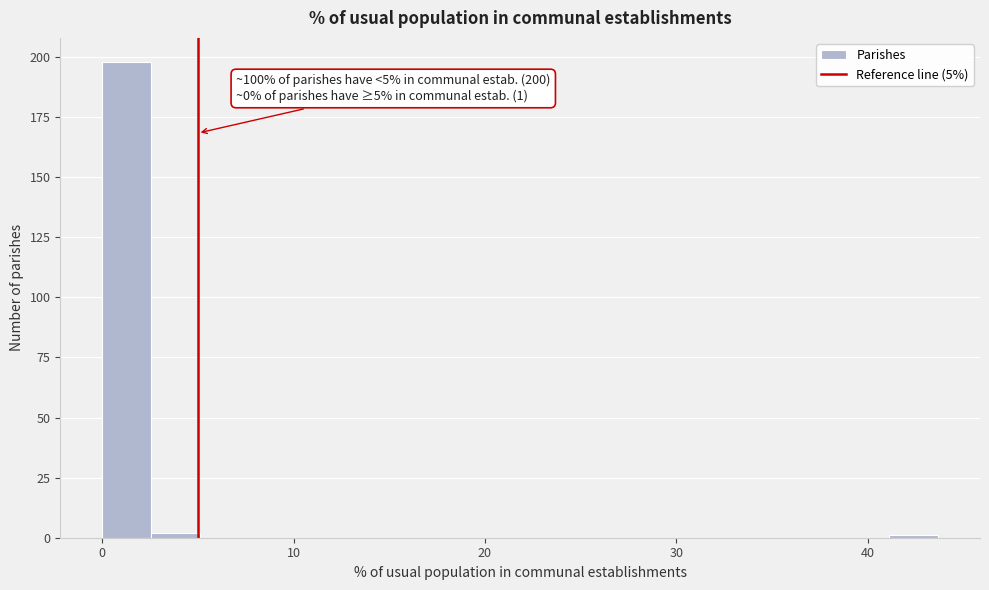

Read against the x-axis, roughly where is the centre of the tallest bar?

1